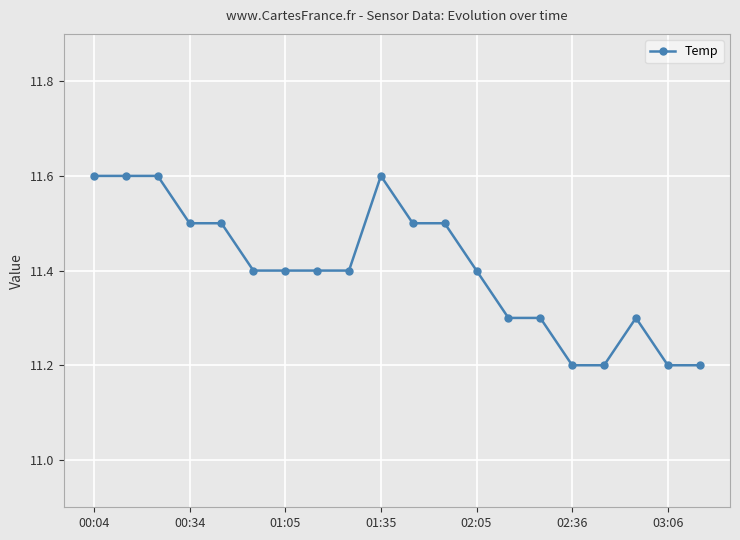

What is the value of the 5th point from the left?

11.5